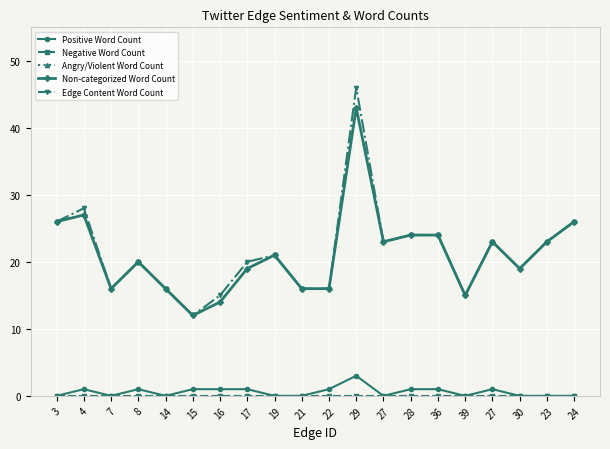

At which category is the sum across all series the highest?

29